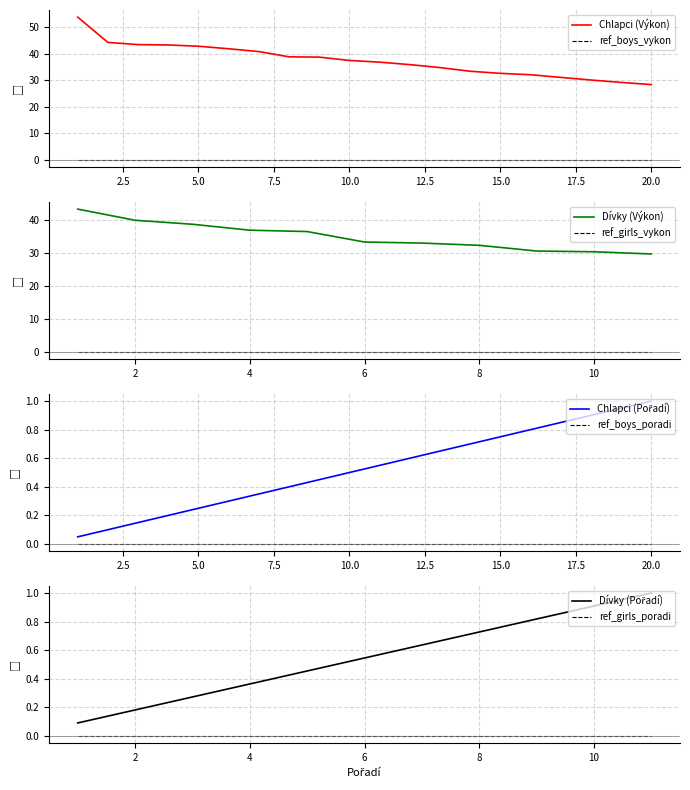

What is the highest value of the Chlapci (Výkon) series?

53.7